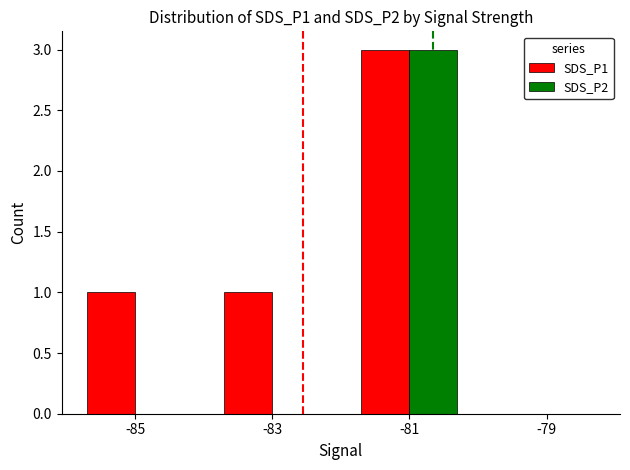

Reading left to right, transcribe all the data shown in this chart.

SDS_P1: 1	1	3	0
SDS_P2: 0	0	3	0